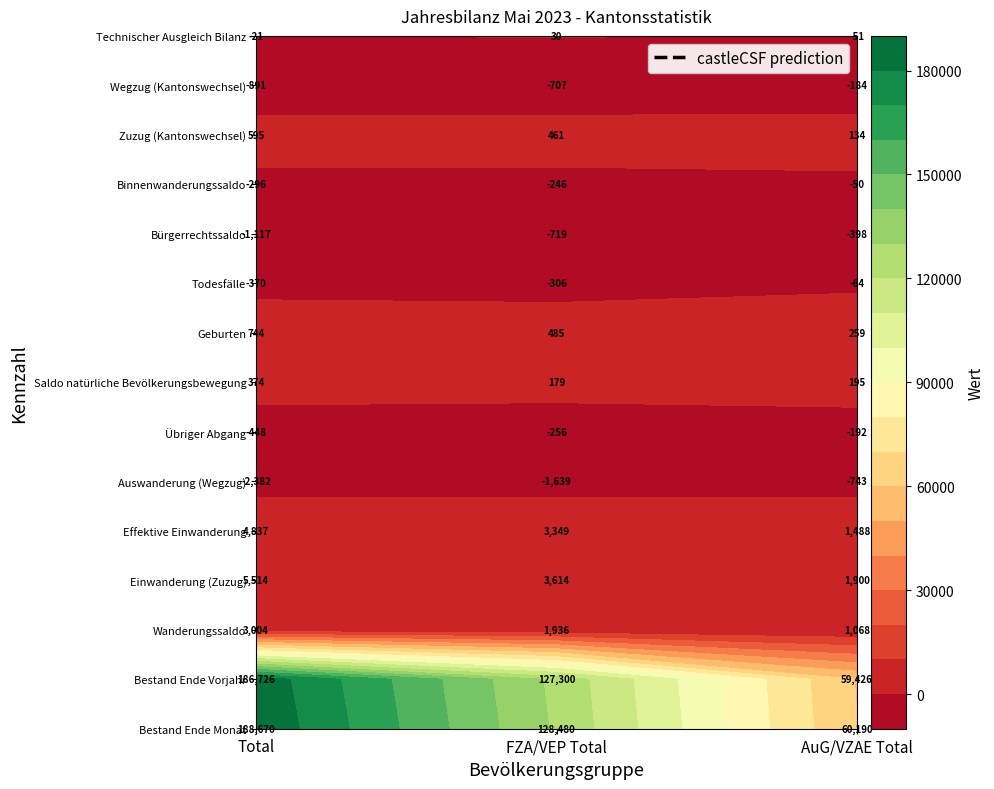

The value of Todesfälle at 0 is -623. True or false?

False